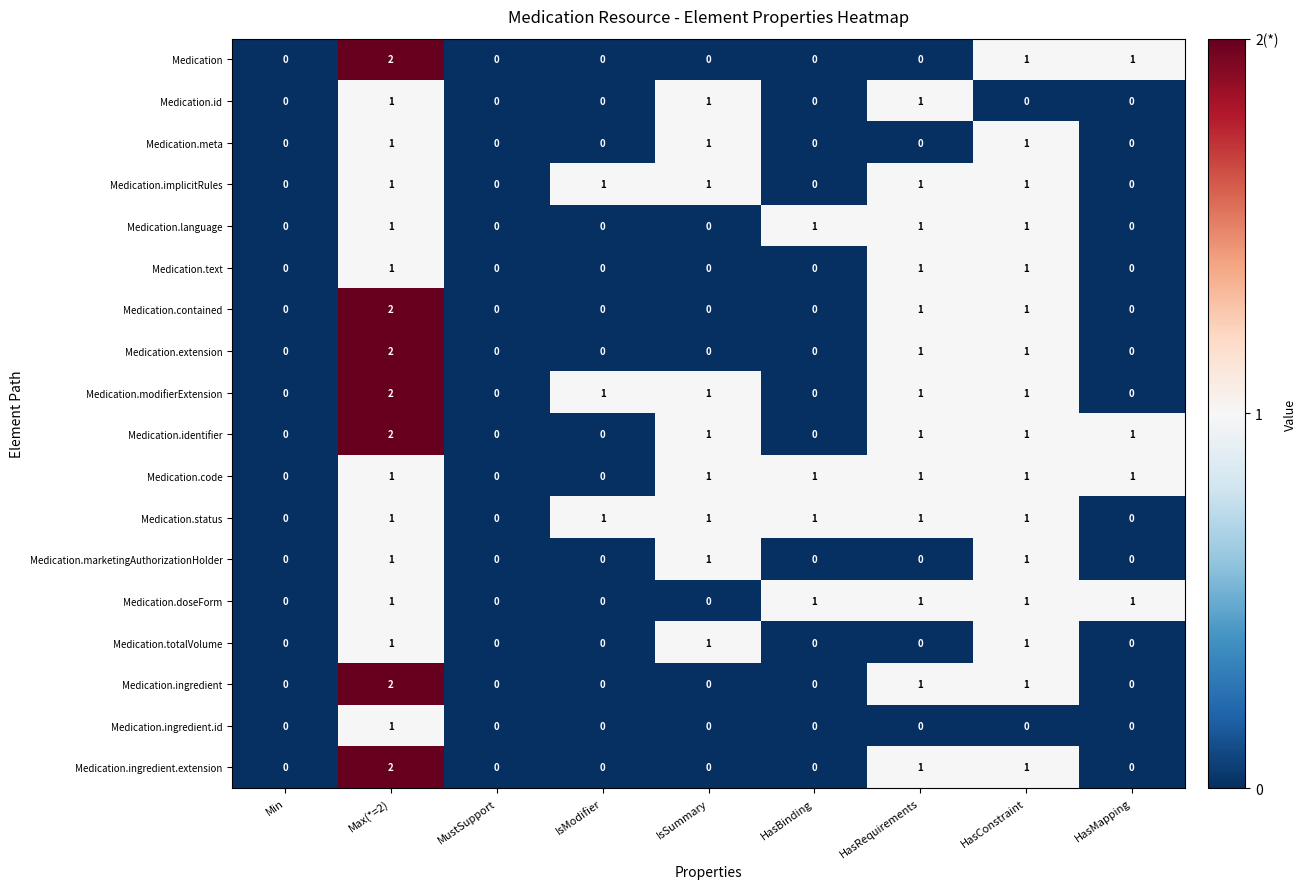

True or false: Medication.meta has a value of 0 at HasRequirements.

True